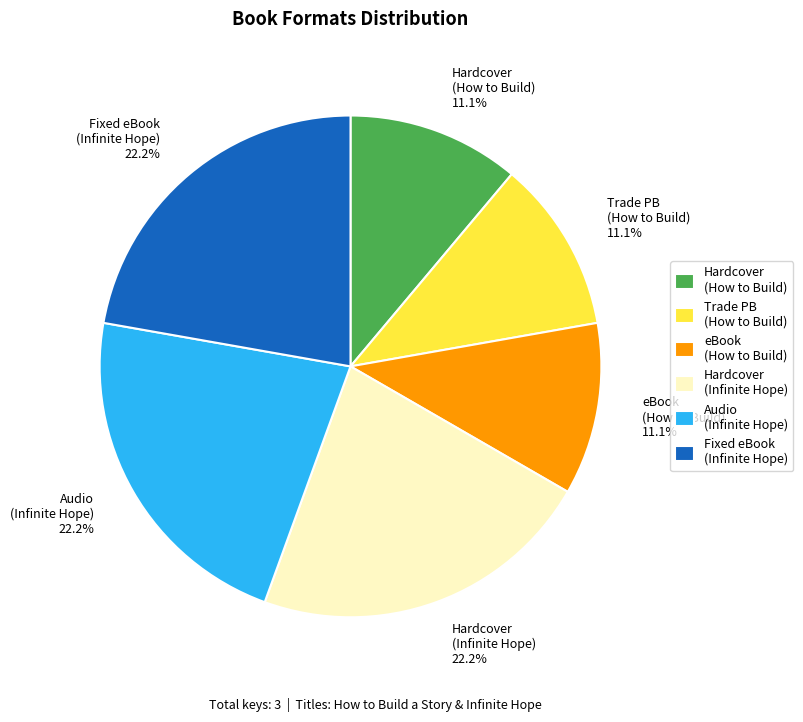

What is the ratio of the value at eBook (How to Build) to the value at Audio (Infinite Hope)?

0.5